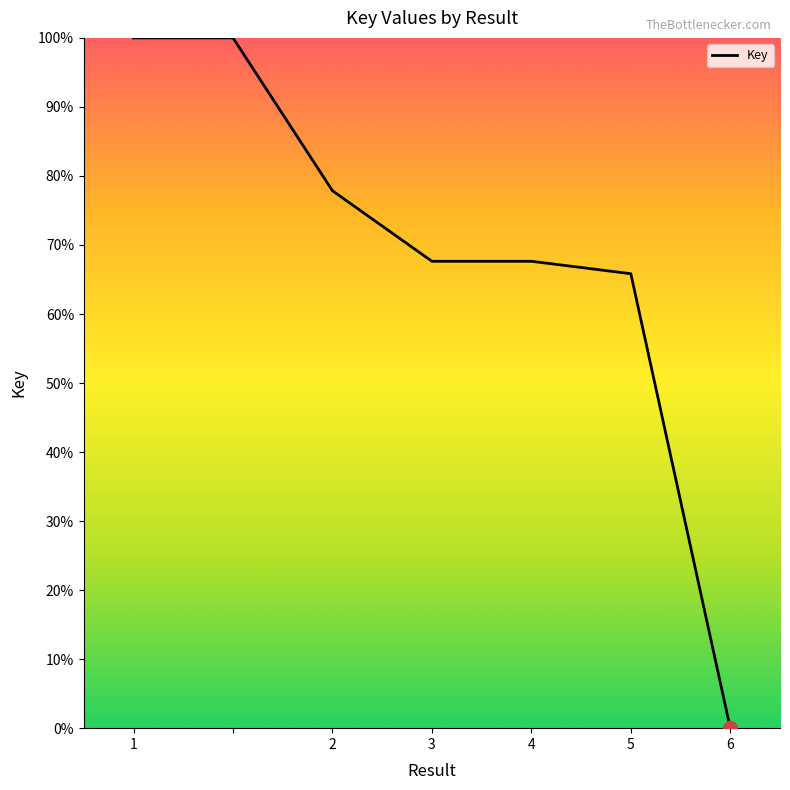

Does the chart display data point markers on the line(s)?

No